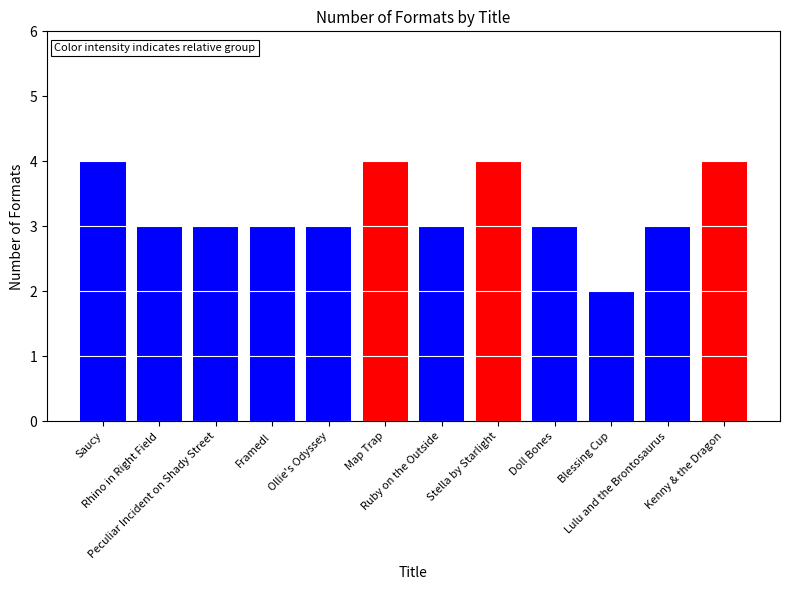

How many categories are shown in the chart?

12